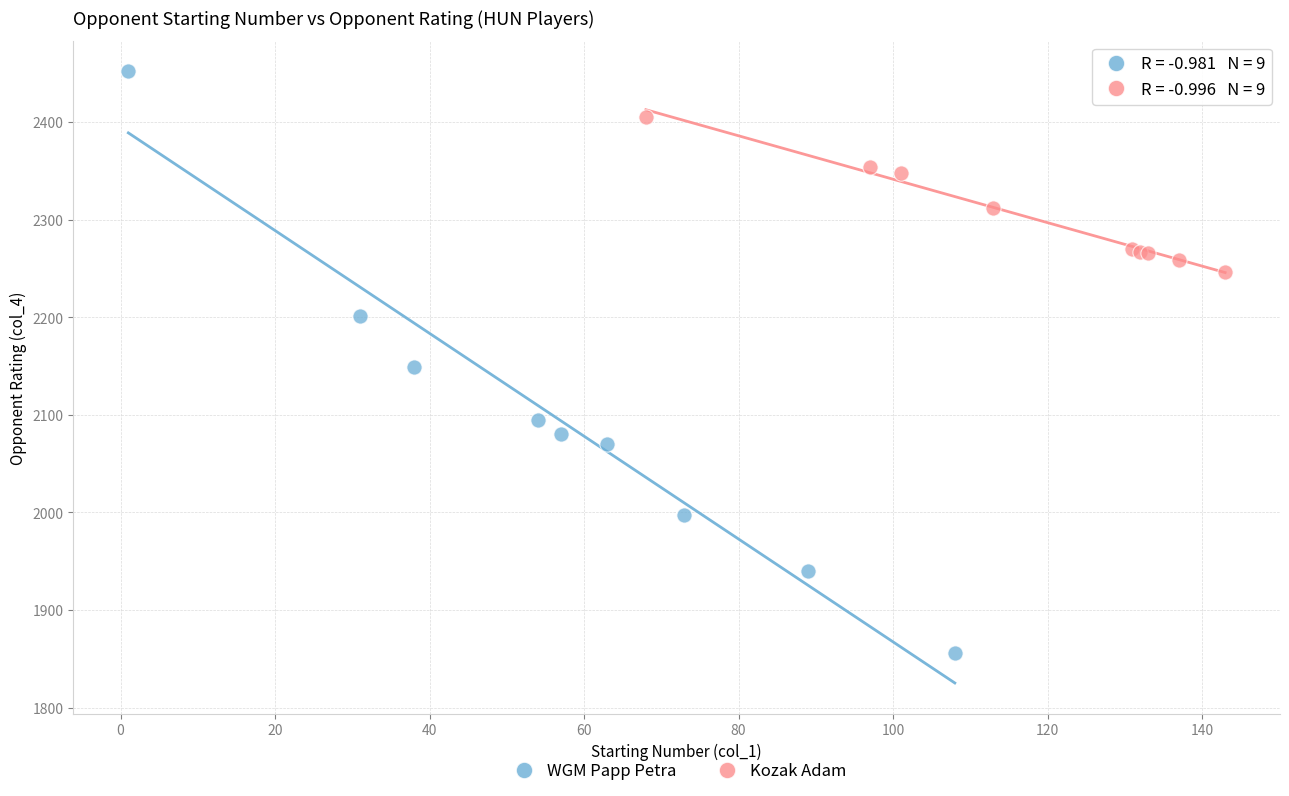

Which series has the widest spread of Y values?

WGM Papp Petra